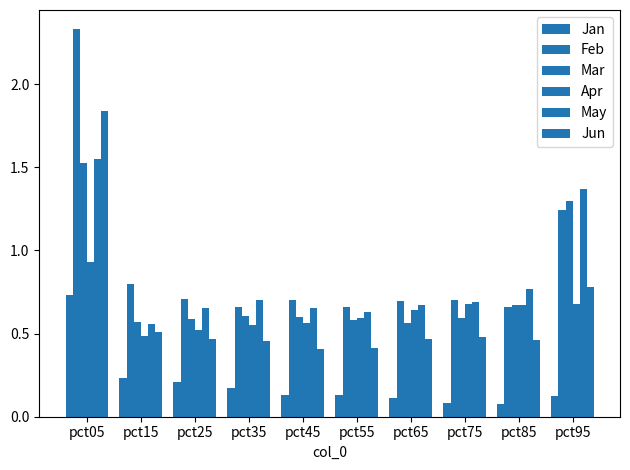

How many bars are there in each group?

6